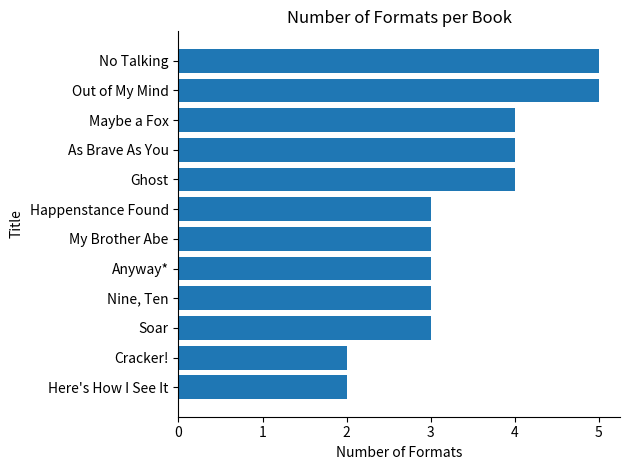

What is the smallest value displayed?

2